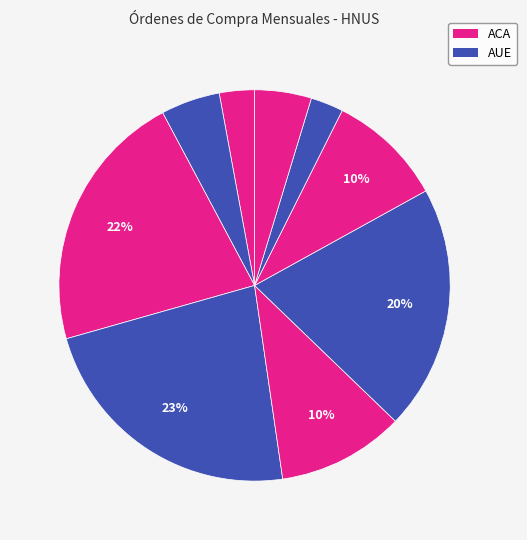

Count the number of slices in the pie.

9